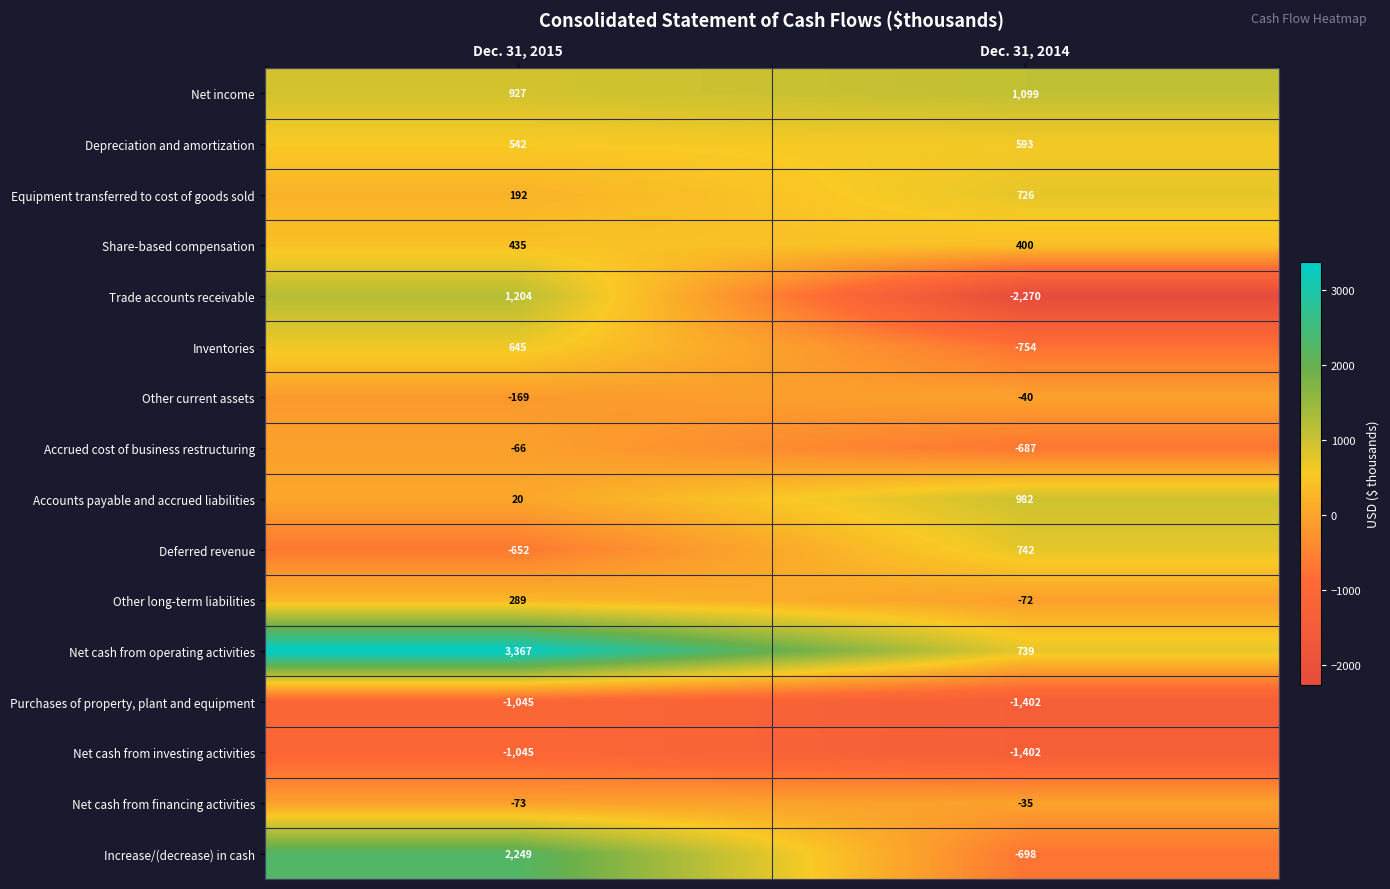

At which category is the sum across all series the highest?

Dec. 31, 2015